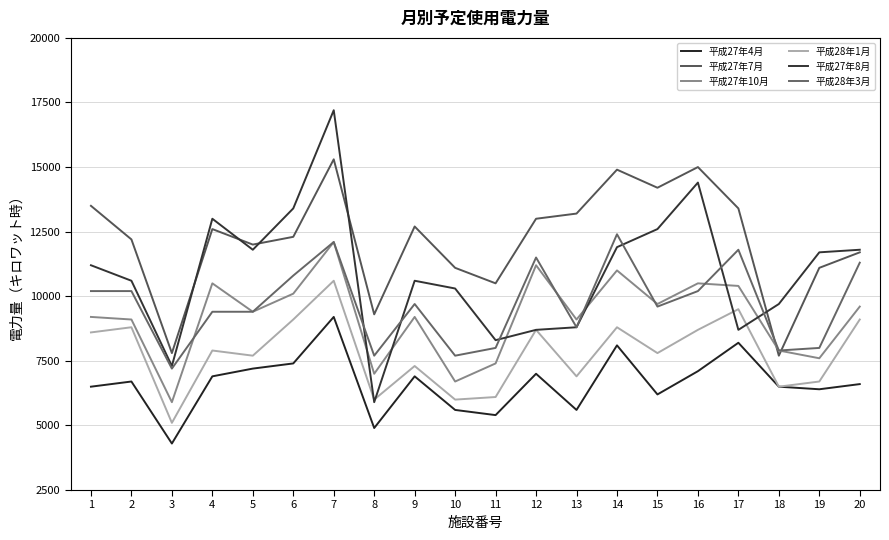

Does the chart have visible grid lines?

Yes